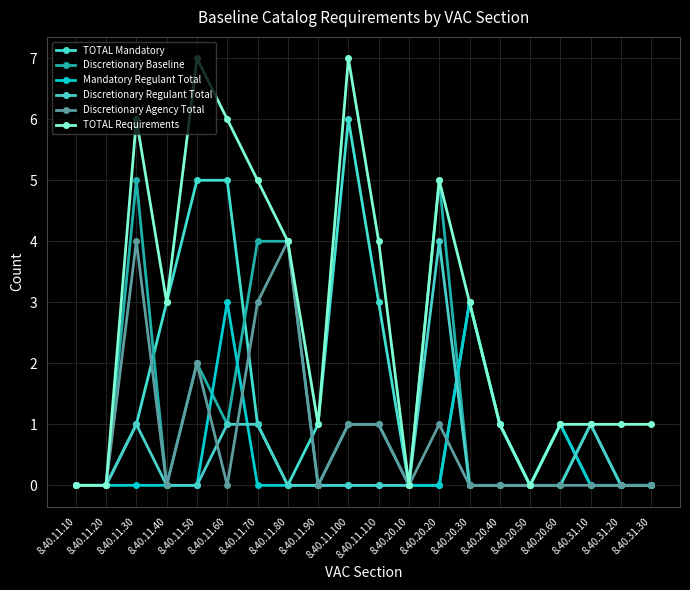

What position from the left is 8.40.31.20?

19